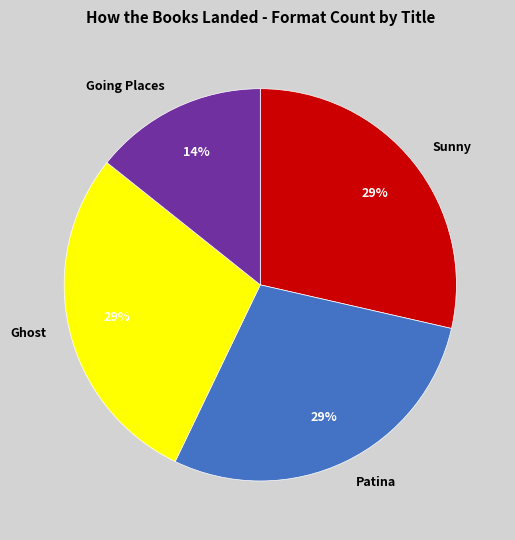

Which category has the smallest portion of the pie?

Going Places